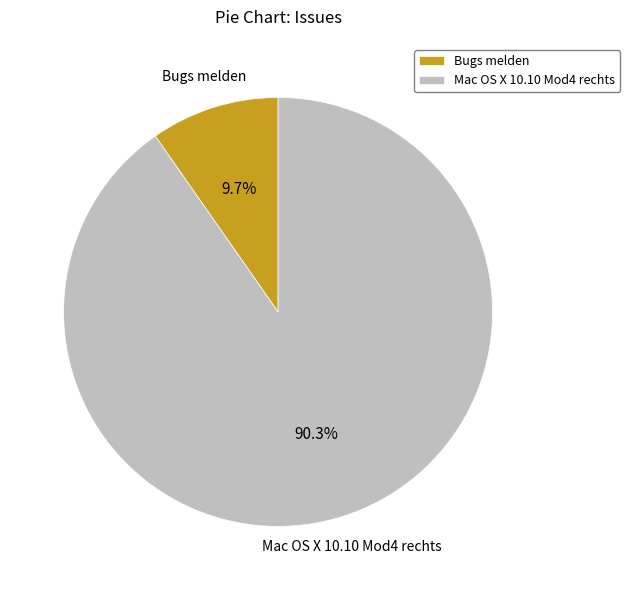

Combined, what portion of the pie is Mac OS X 10.10 Mod4 rechts and Bugs melden?

100.0%